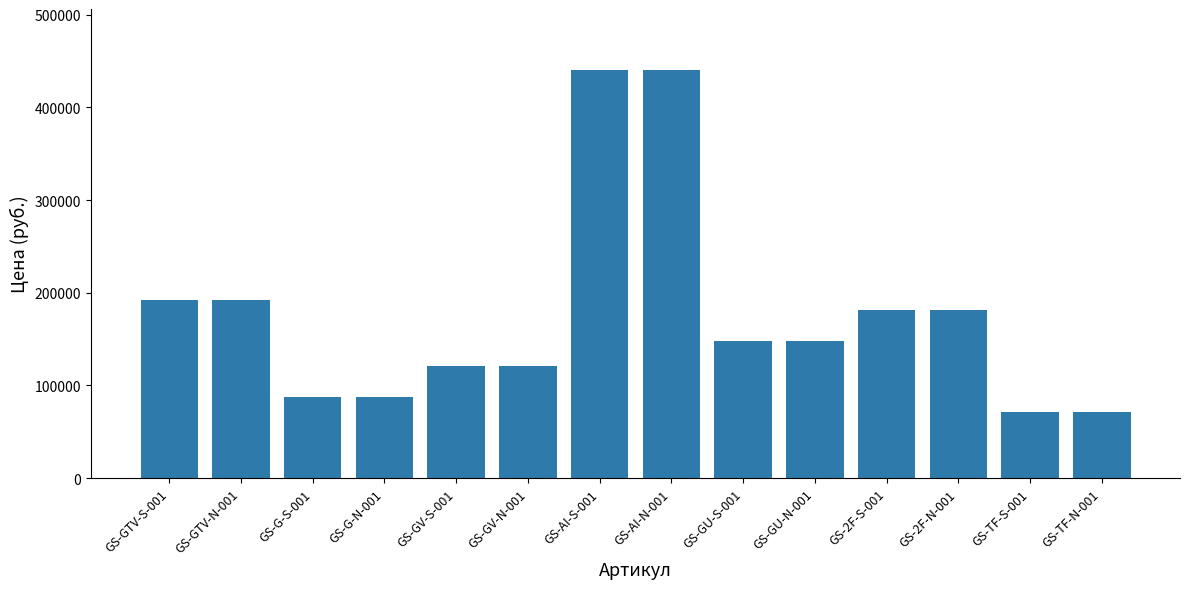

Is it true that the value at GS-GV-S-001 is 121000?

True